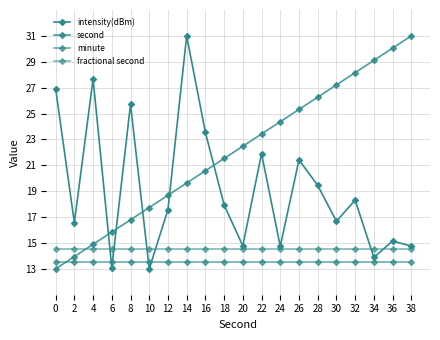

Reading right to left, list all the values displayed in this chart.

intensity(dBm): 14.7	15.2	13.9	18.3	16.7	19.5	21.4	14.7	21.9	14.8	17.9	23.5	31.0	17.6	13.0	25.7	13.1	27.7	16.6	26.9
second: 31.0	30.1	29.1	28.2	27.2	26.3	25.3	24.4	23.4	22.5	21.5	20.6	19.6	18.7	17.7	16.8	15.8	14.9	13.9	13.0
minute: 13.5	13.5	13.5	13.5	13.5	13.5	13.5	13.5	13.5	13.5	13.5	13.5	13.5	13.5	13.5	13.5	13.5	13.5	13.5	13.5
fractional second: 14.5	14.5	14.5	14.5	14.5	14.5	14.5	14.5	14.5	14.5	14.5	14.5	14.5	14.5	14.5	14.5	14.5	14.5	14.5	14.5